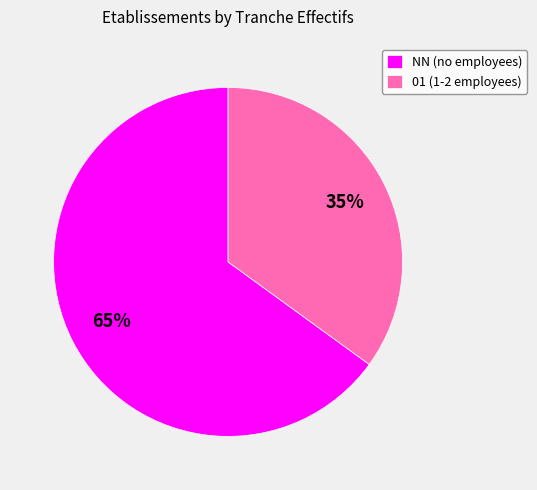

Which slice is the largest?

NN (no employees)